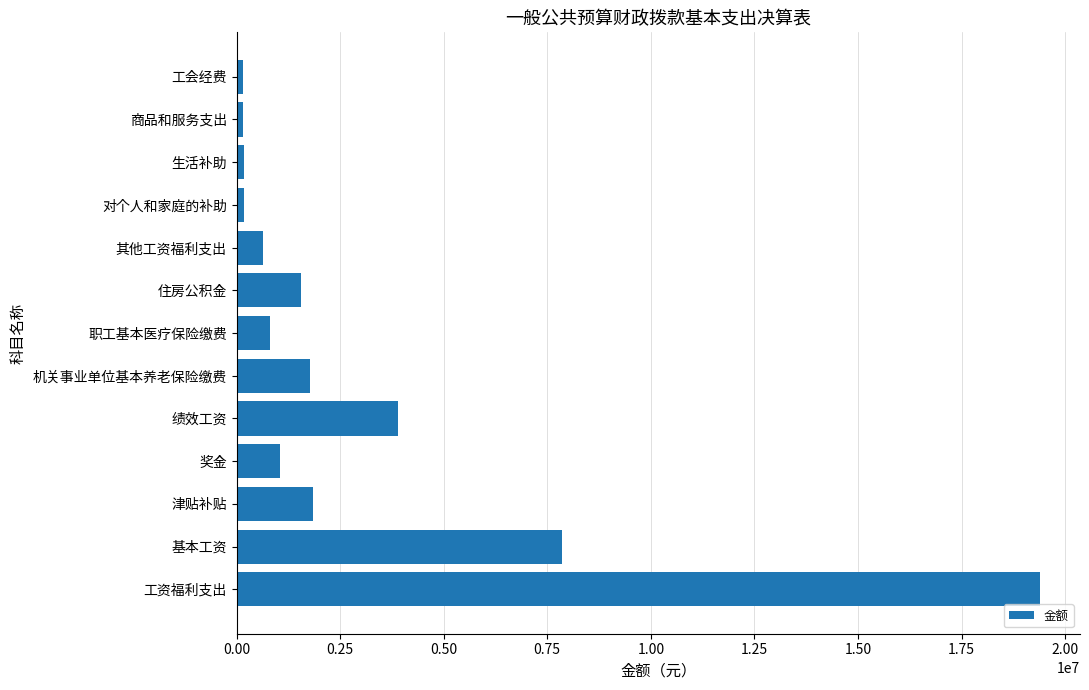

Which has a higher value, 商品和服务支出 or 基本工资?

基本工资